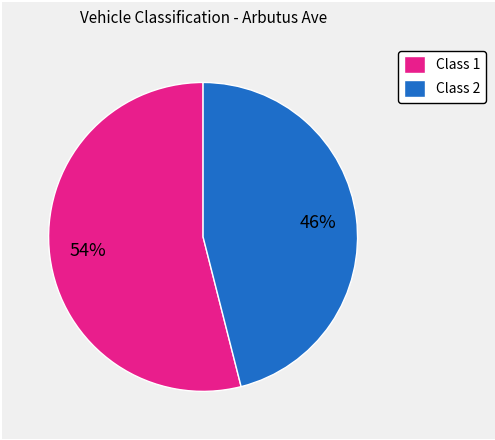

Rank the categories by value from lowest to highest.

Class 2, Class 1